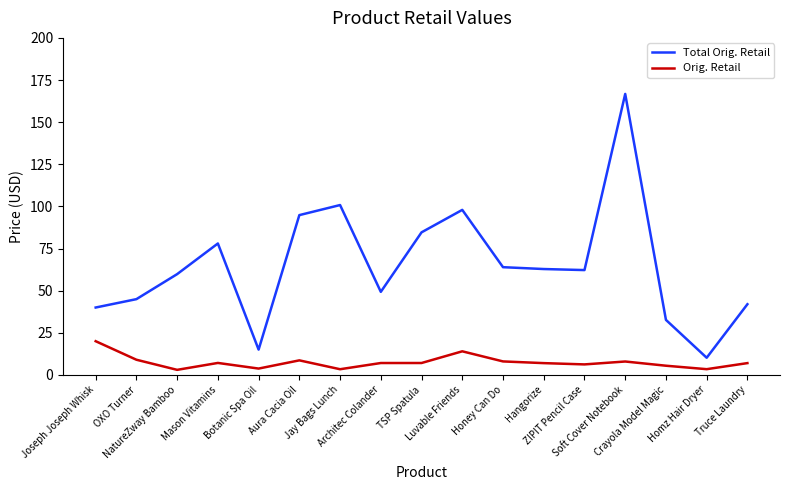

The Orig. Retail series shows 7.0 at Truce Laundry. True or false?

True